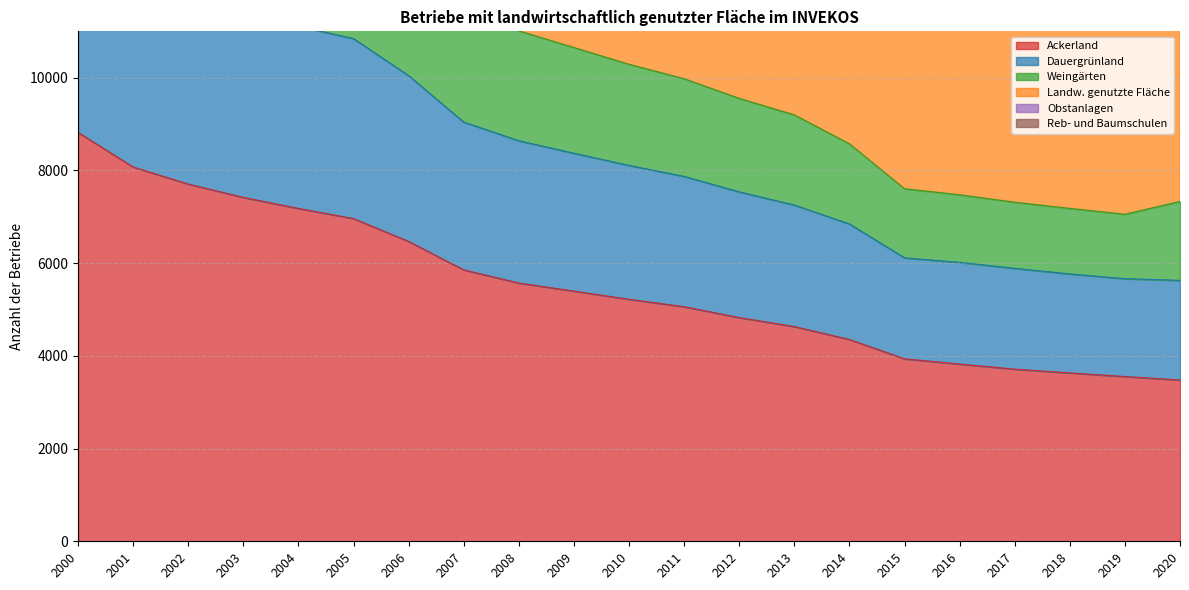

Which series has the largest total across all categories?

Landw. genutzte Fläche